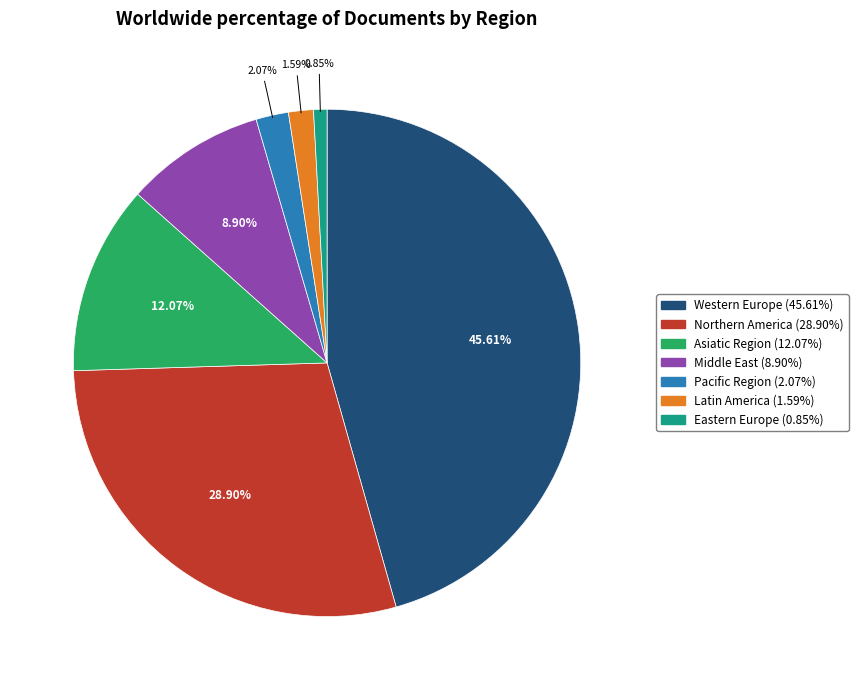

To the nearest percent, what portion does Asiatic Region represent?

12%